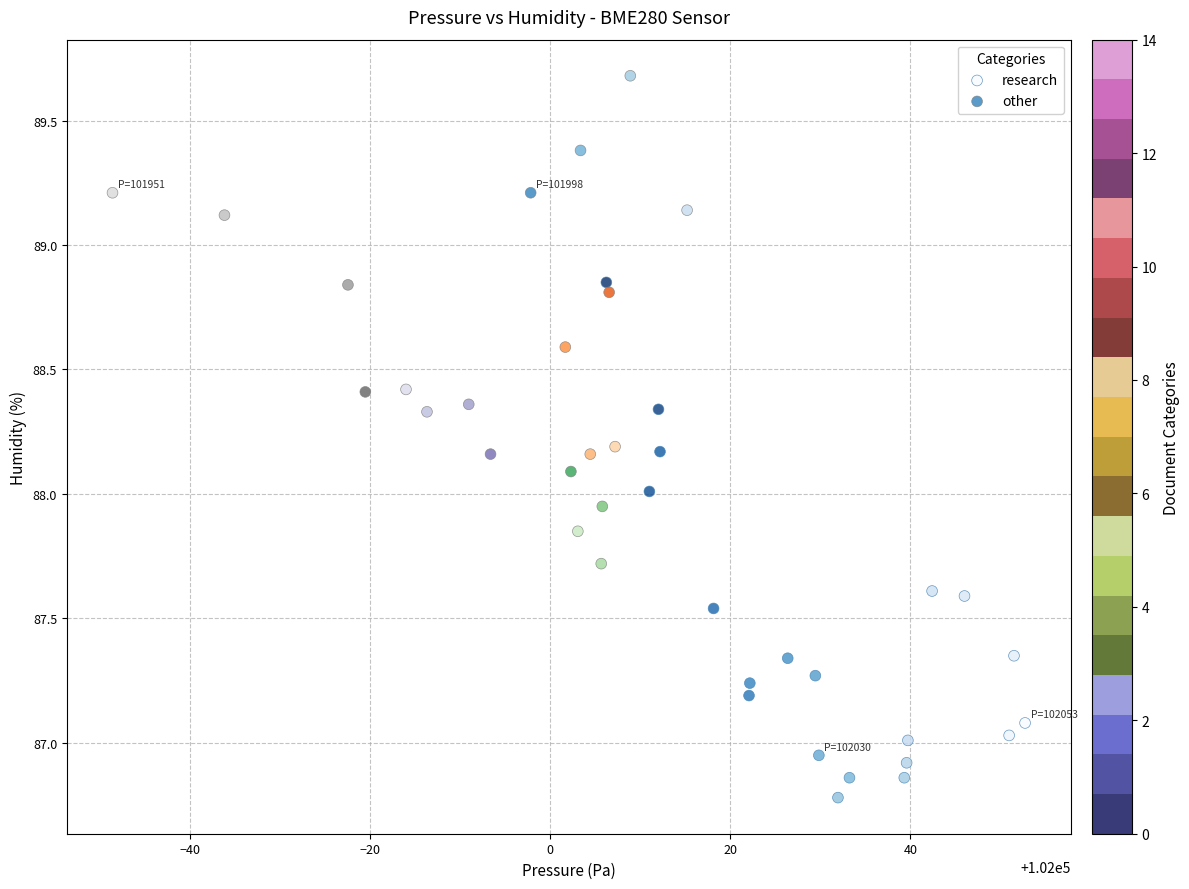

Which series reaches the minimum Y coordinate?

research